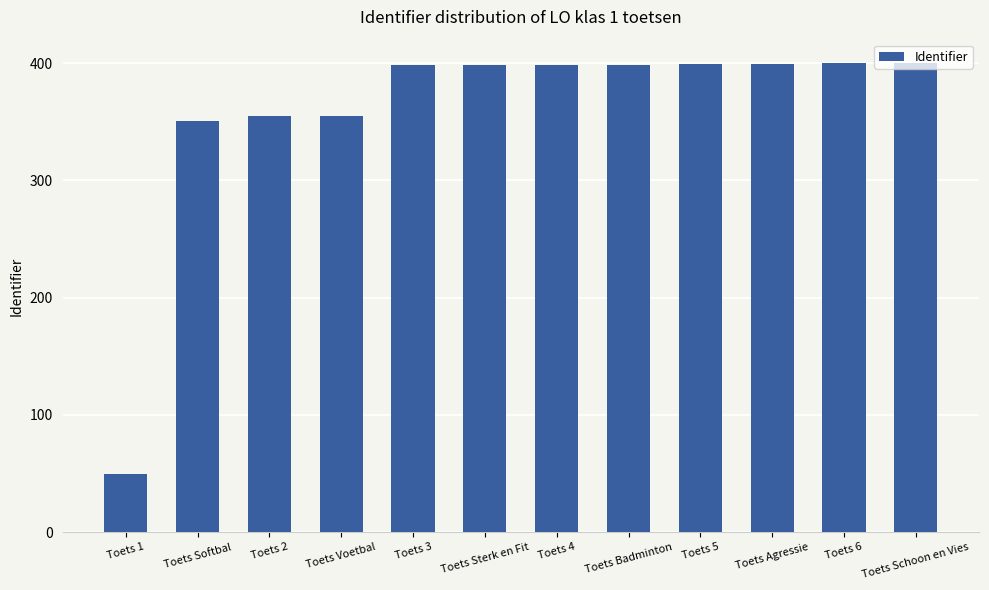

What is the label of the 11th bar from the right?

Toets Softbal